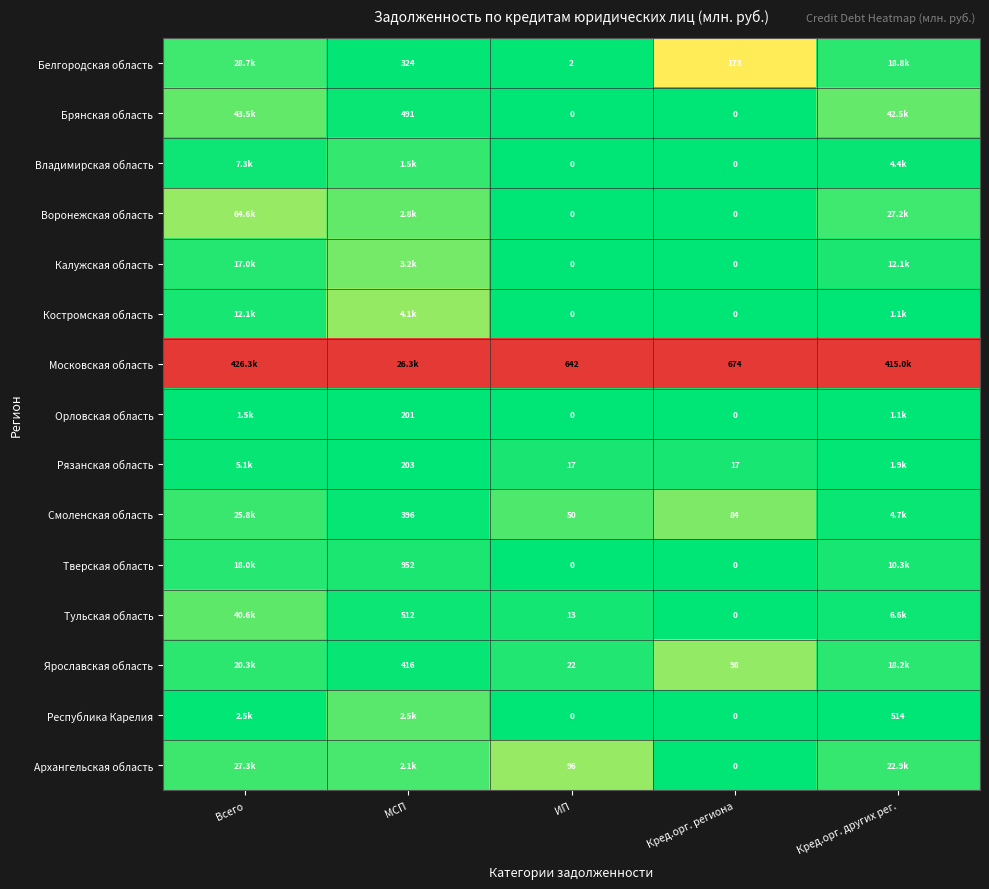

Which category has the lowest value in the Тверская область series?

ИП